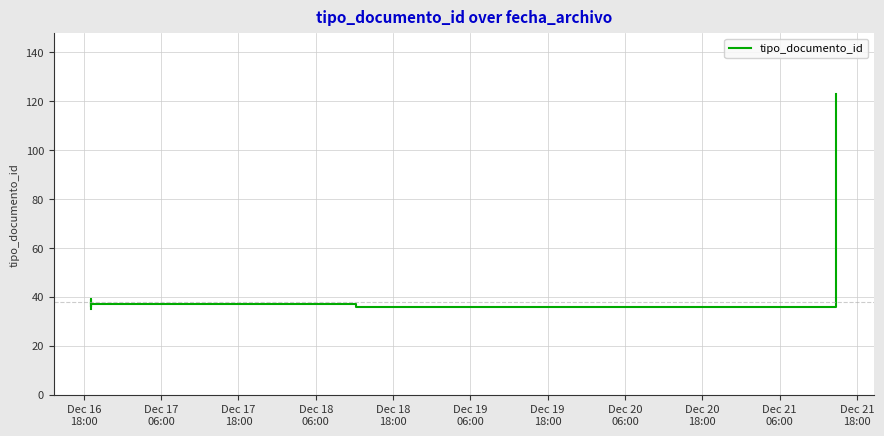

How many series are shown in this chart?

1